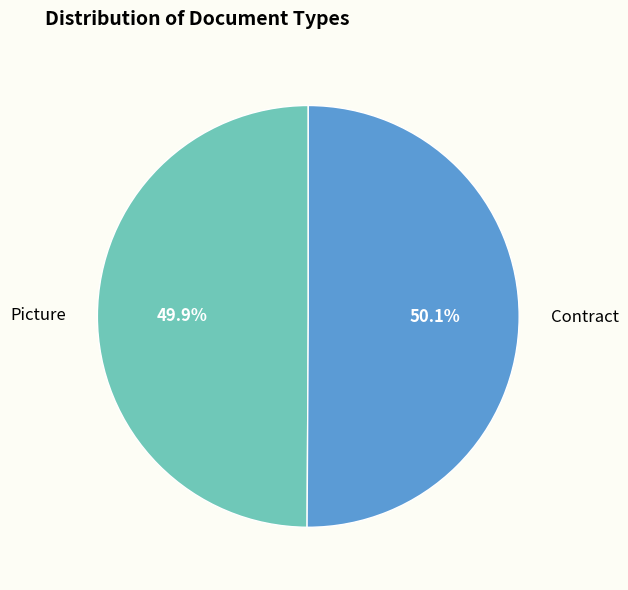

Does any single category account for the majority?

Yes